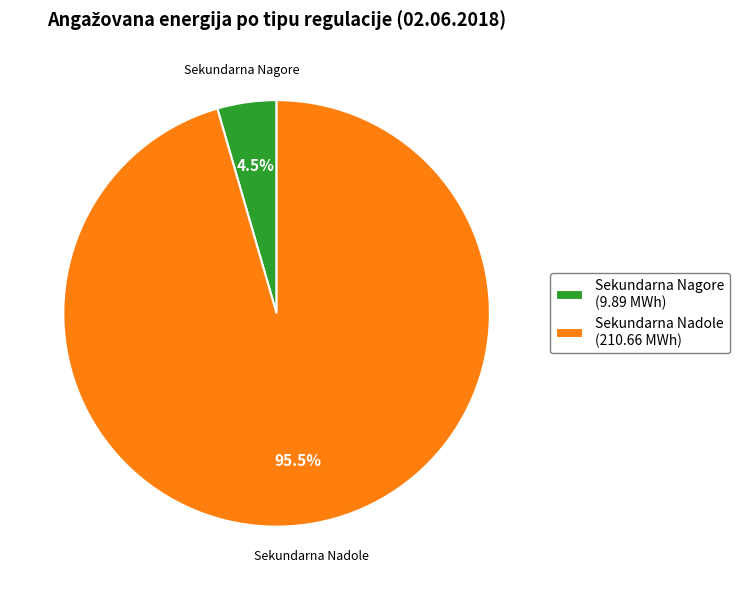

Is there a majority slice in this chart?

Yes